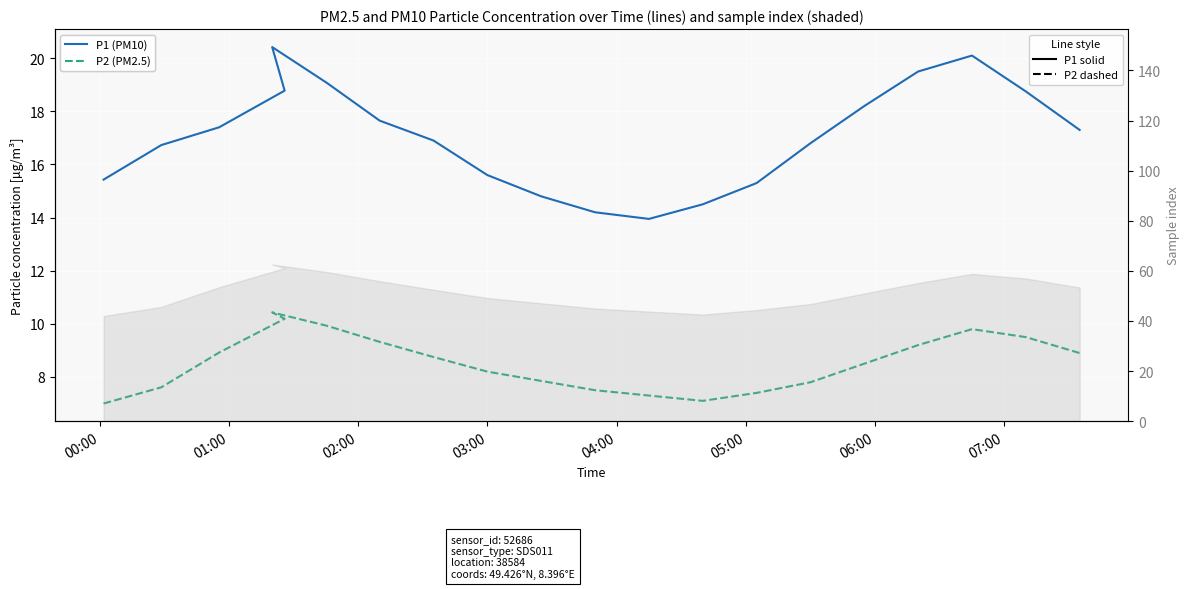

List the series in order of their peak value, highest first.

P1 (PM10), P2 (PM2.5)